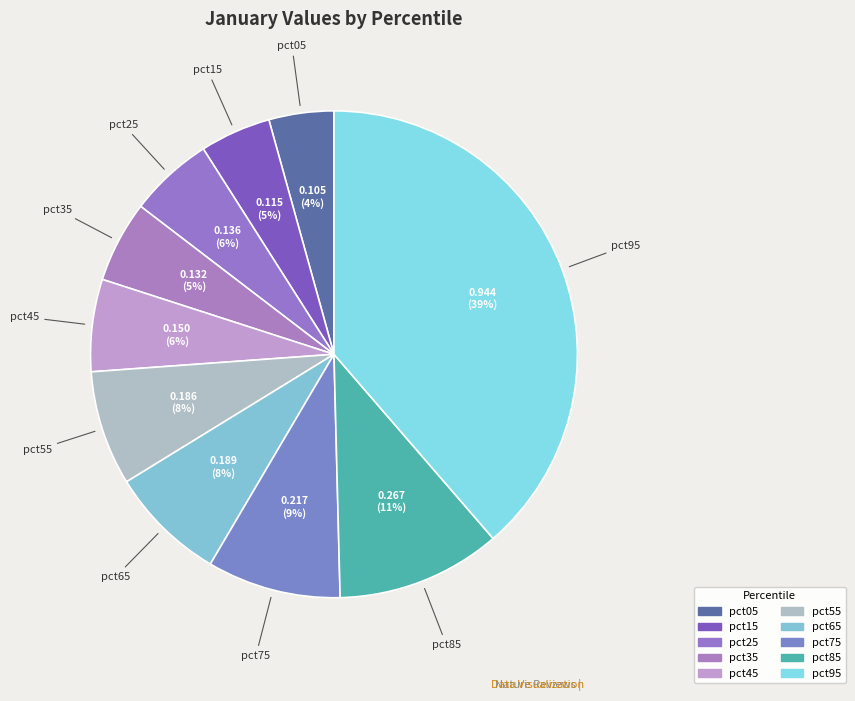

Is there a majority slice in this chart?

No